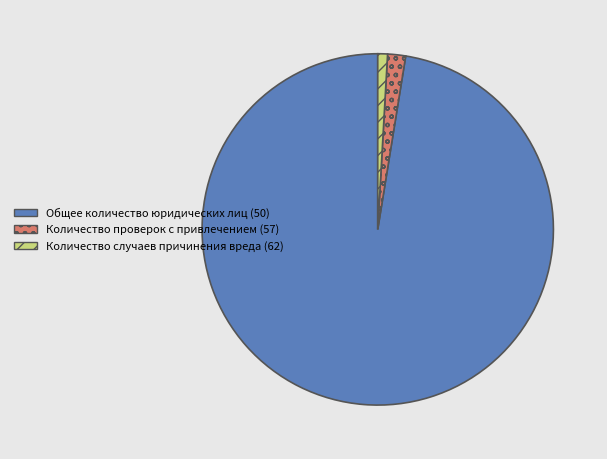

Does Общее количество юридических лиц (50) represent more than half of the total?

Yes